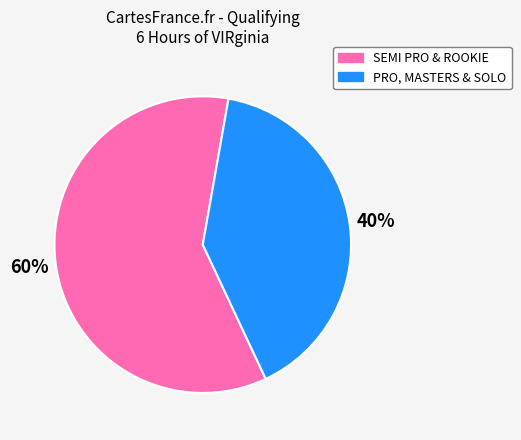

To the nearest percent, what is the difference between the largest and smallest slice percentages?

20%